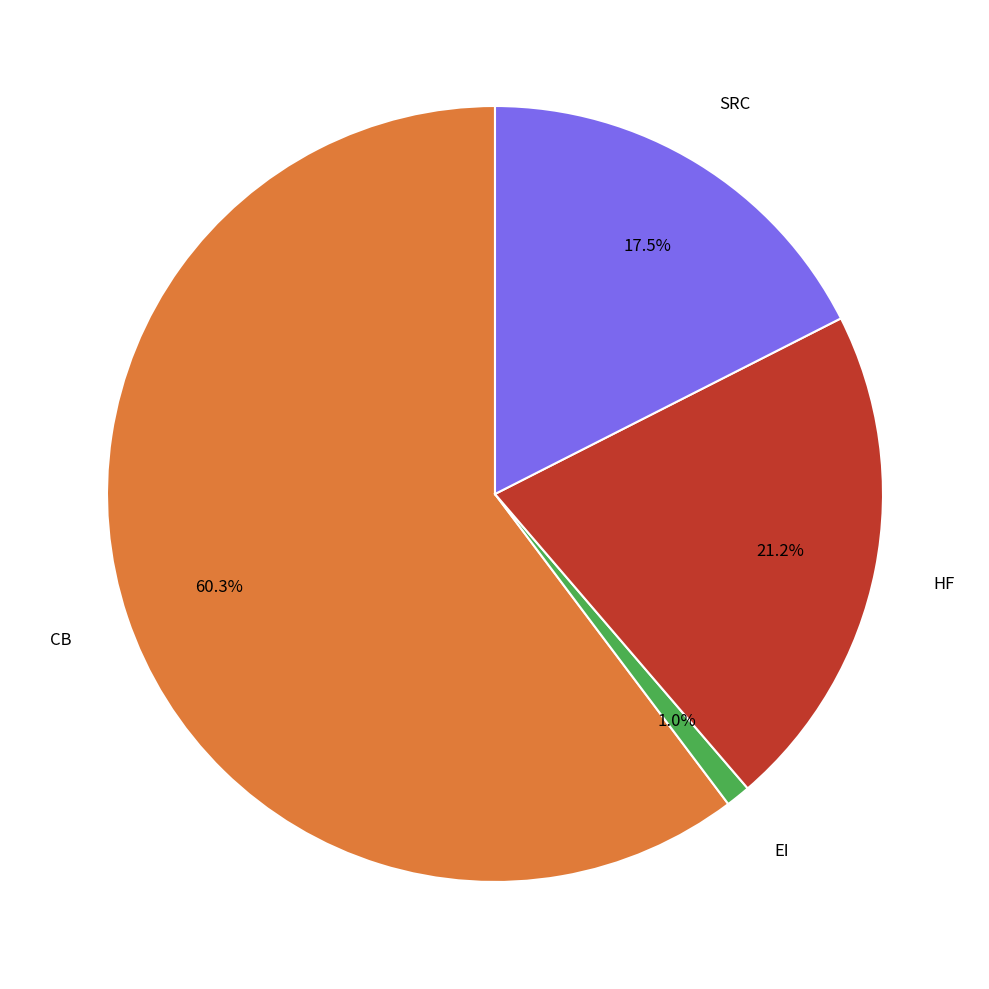

Does any single category account for the majority?

Yes